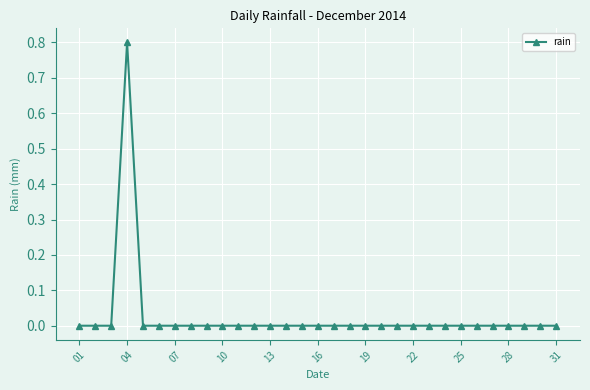

True or false: there are more than 0 points higher than both neighbors.

True